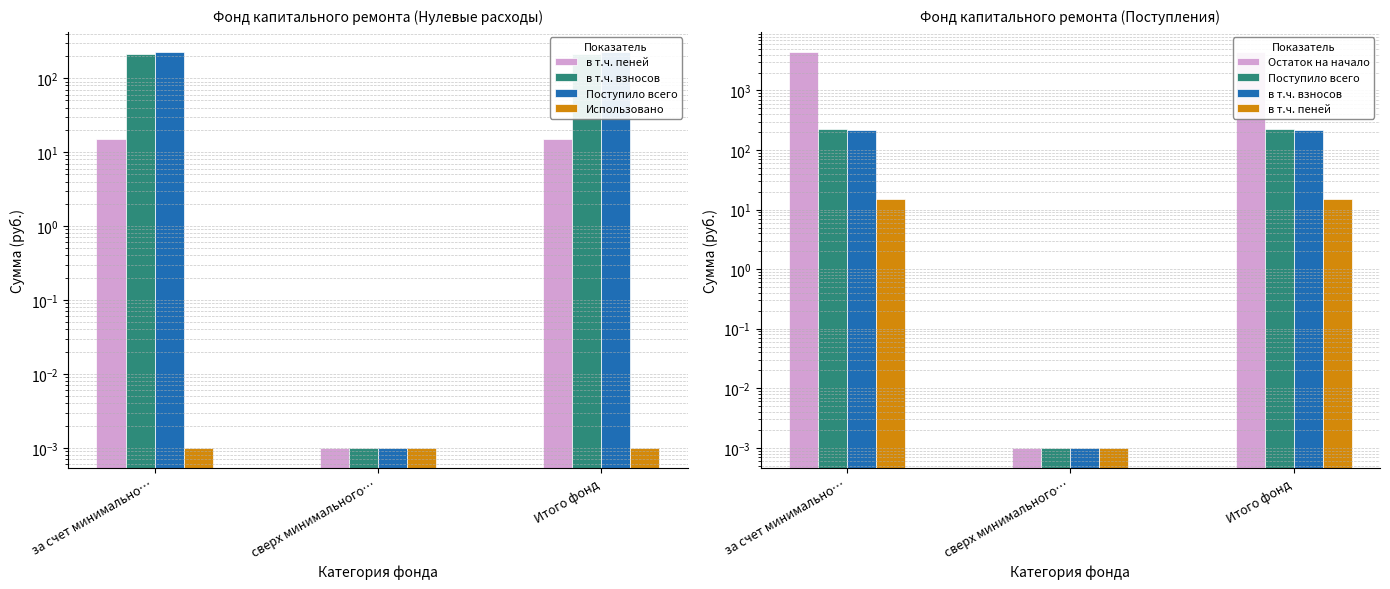

What is the total value across all series at Итого фонд?

4940.8